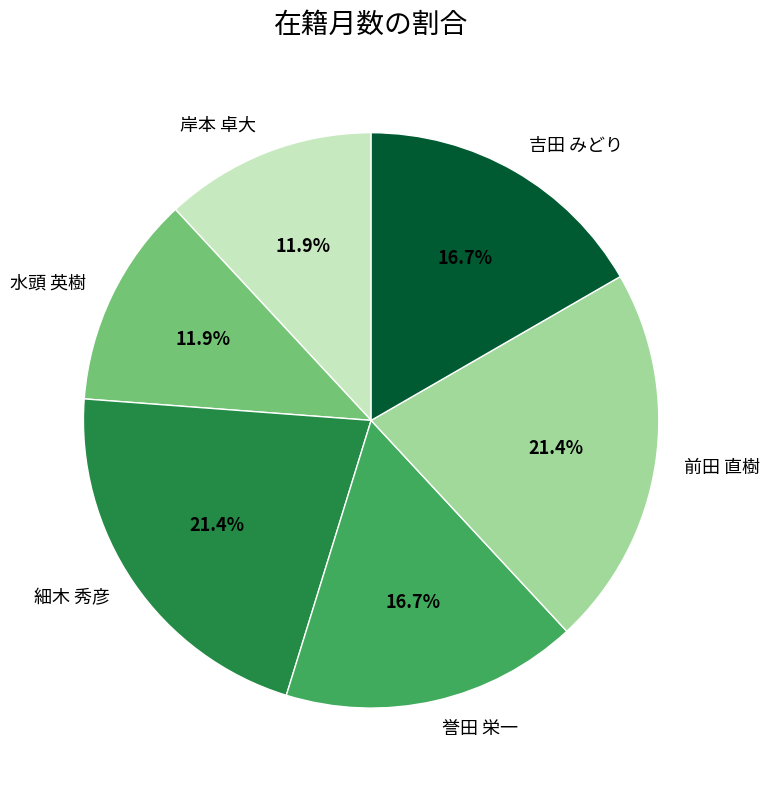

True or false: 細木 秀彦 accounts for 27% of the total.

False